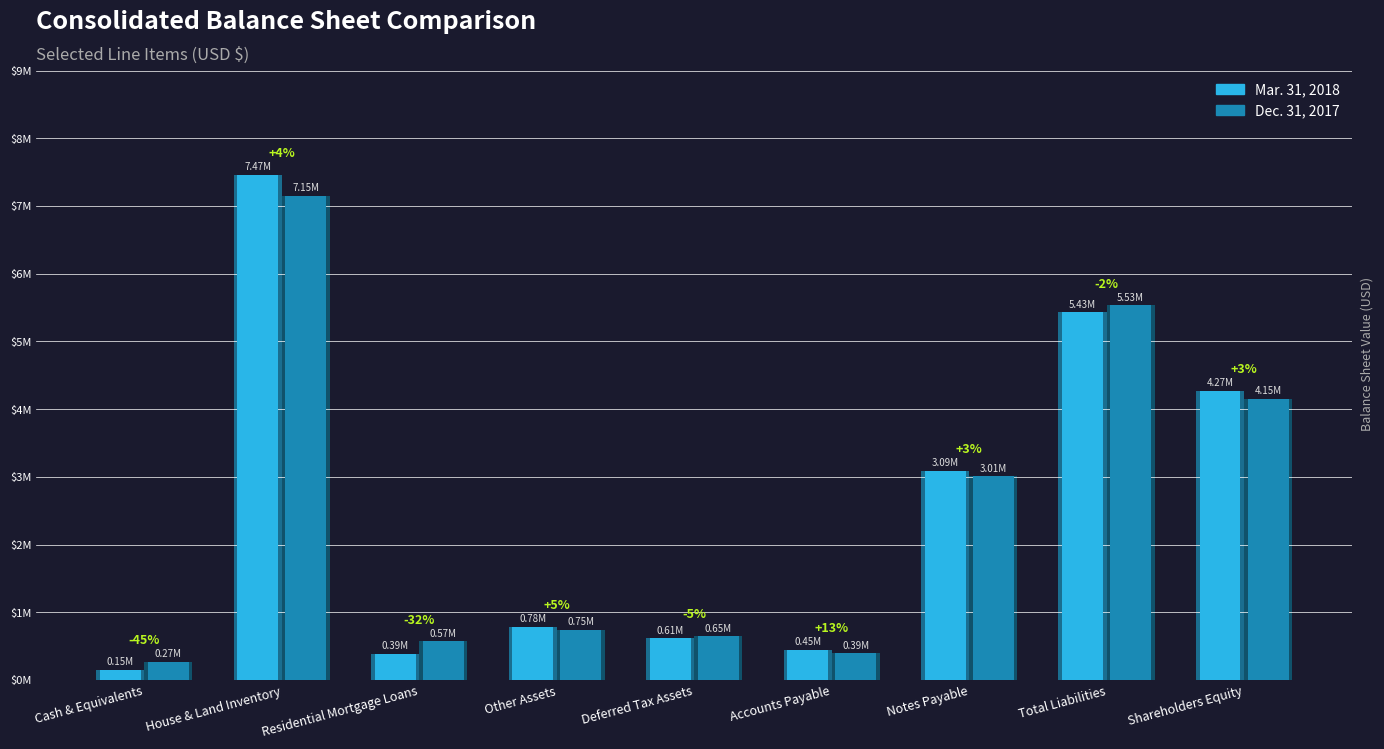

What is the value of the Mar. 31, 2018 bar at the 5th from the left?

614898